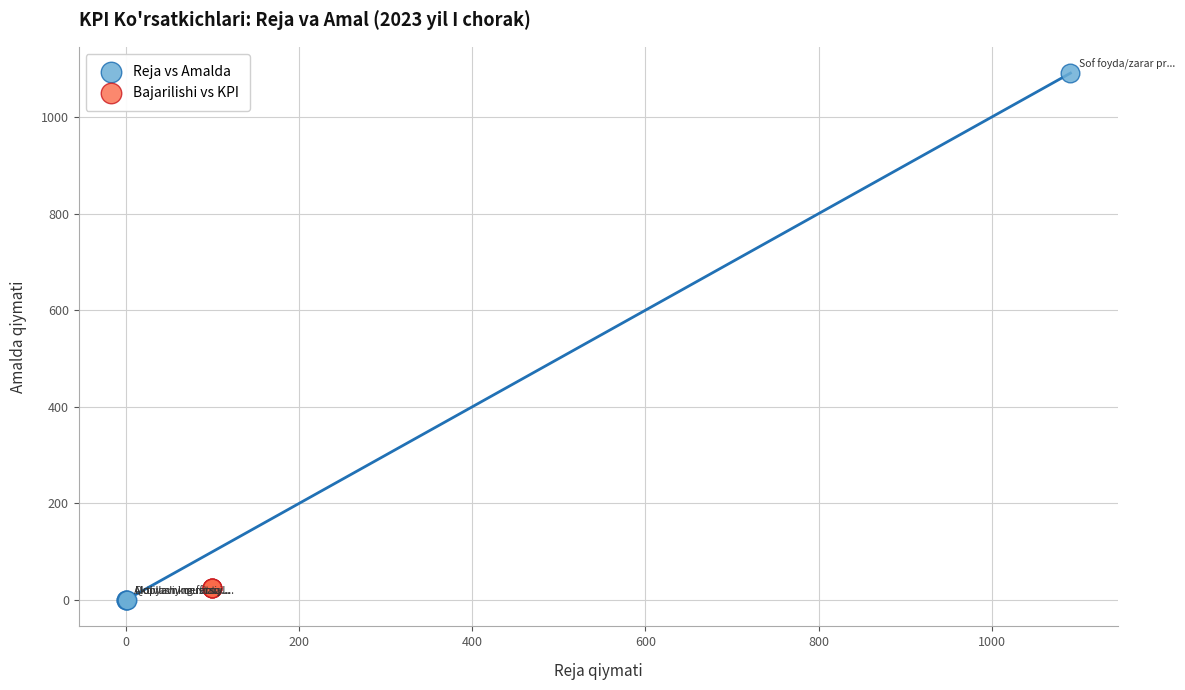

Which series has the widest spread of Y values?

Reja vs Amalda